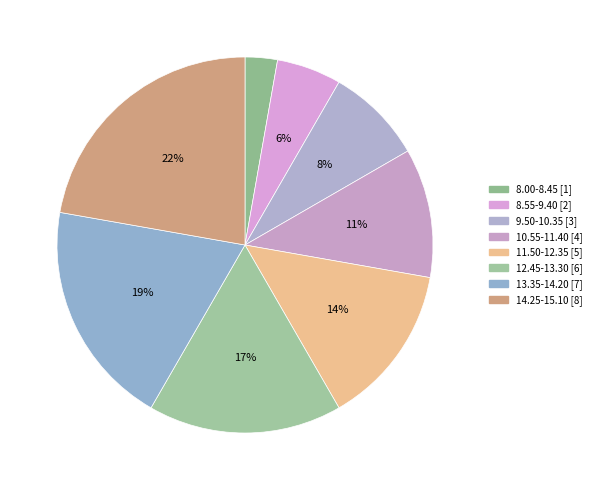

To the nearest percent, what is the average slice percentage?

12%